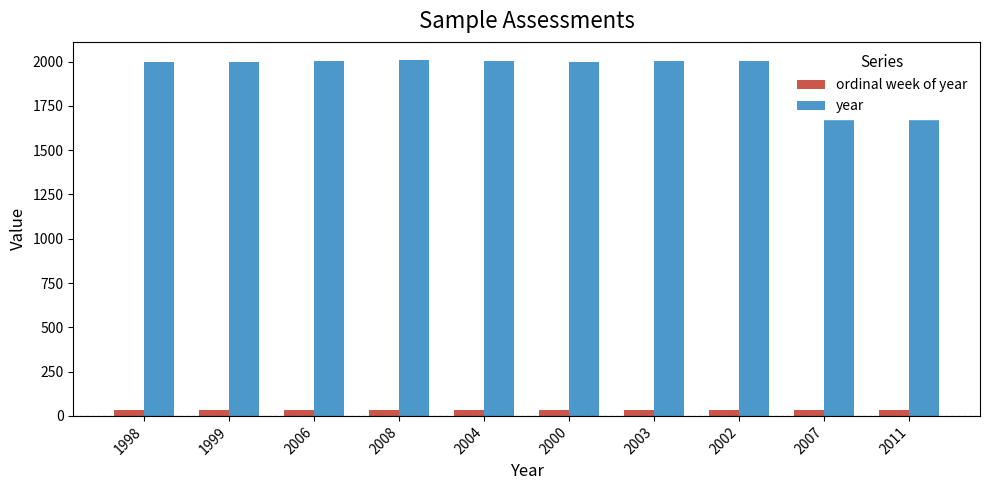

At how many categories does at least one series exceed 1572?

10